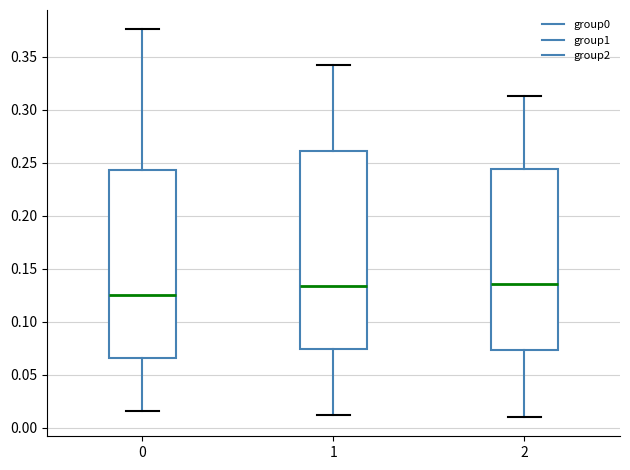

Reading left to right, read every box against the y-axis: the position of its median line, the range the box covers, and the ends of its whiskers. The values are not printed on the chart, so give them approximately, as read against the axis.

0: median 0.125, box 0.065 to 0.245, whiskers 0.015 to 0.375
1: median 0.135, box 0.075 to 0.260, whiskers 0.010 to 0.340
2: median 0.135, box 0.075 to 0.245, whiskers 0.010 to 0.315